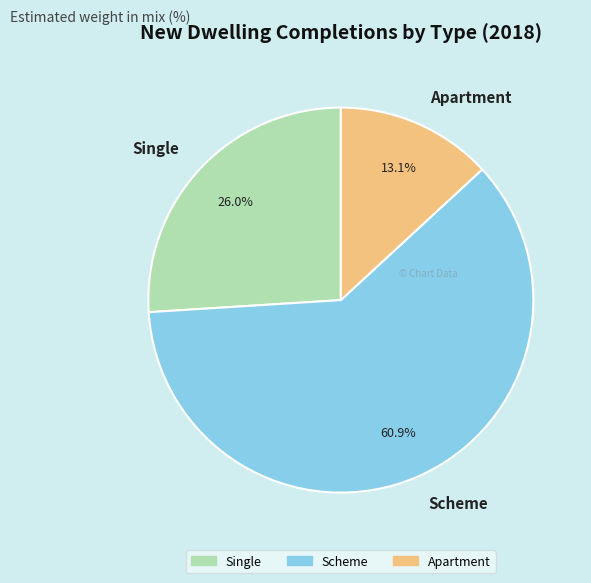

Rank the categories by value from lowest to highest.

Apartment, Single, Scheme